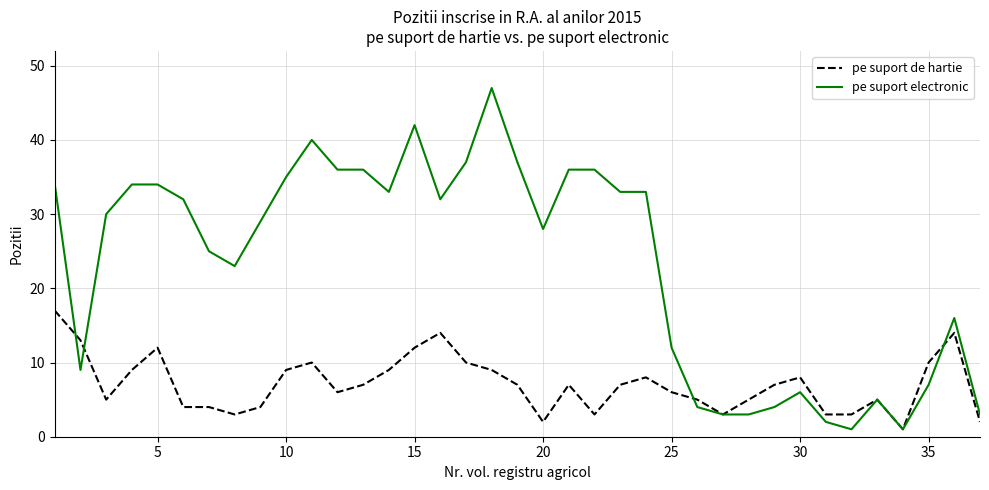

What are all the series names shown in the legend?

pe suport de hartie, pe suport electronic